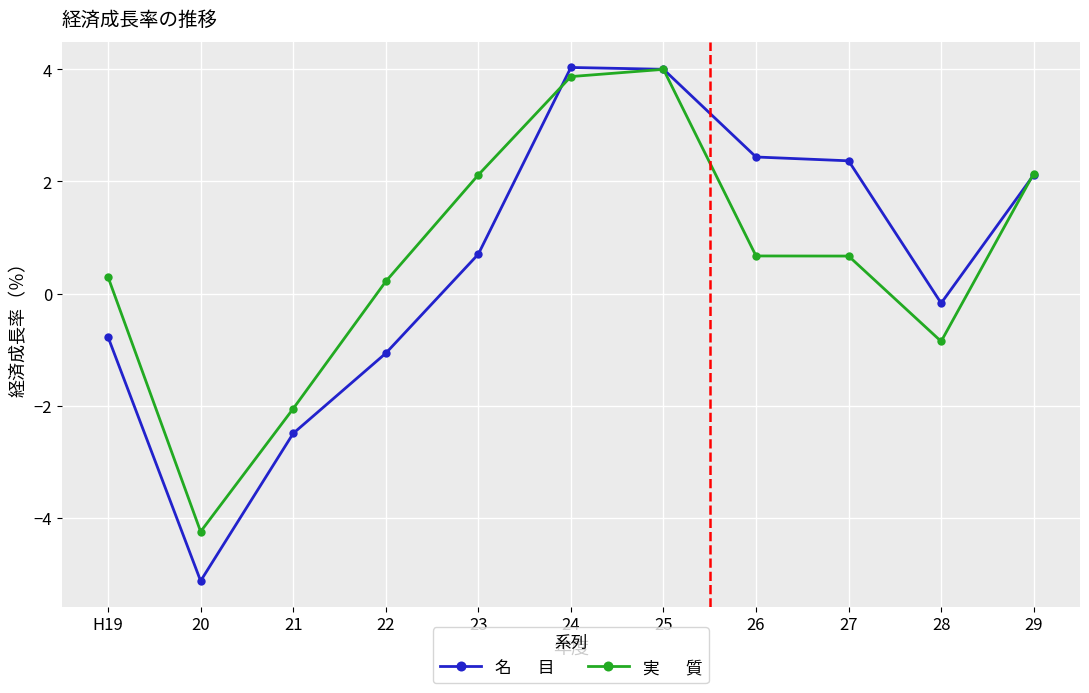

What is the greatest value displayed?

4.0